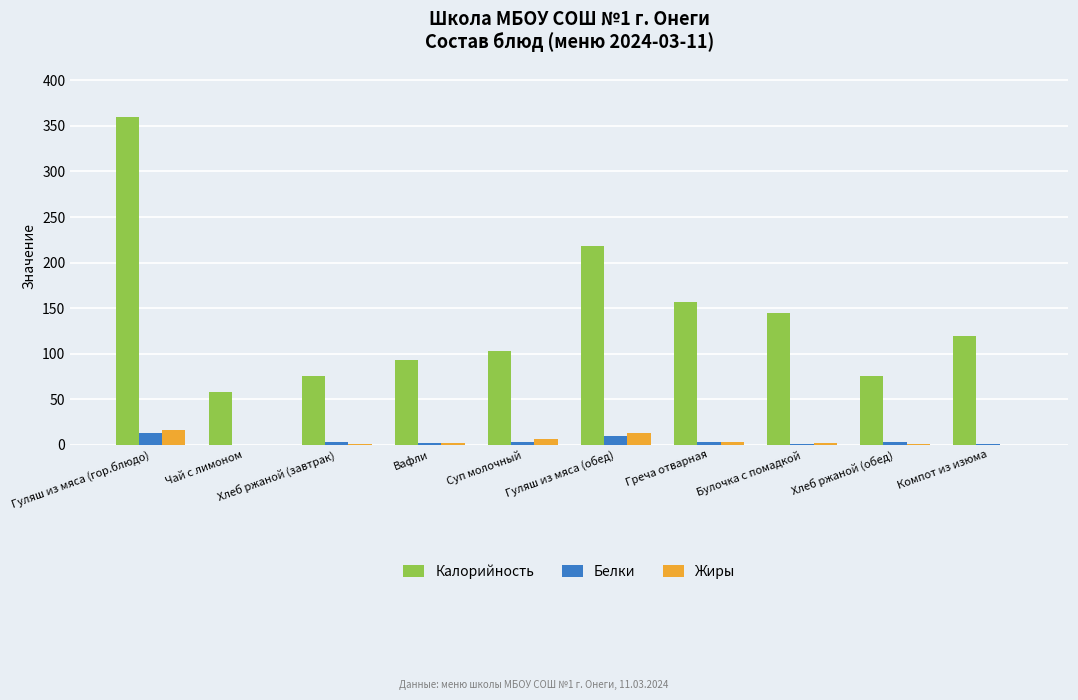

Which series has the largest range (max minus min)?

Калорийность